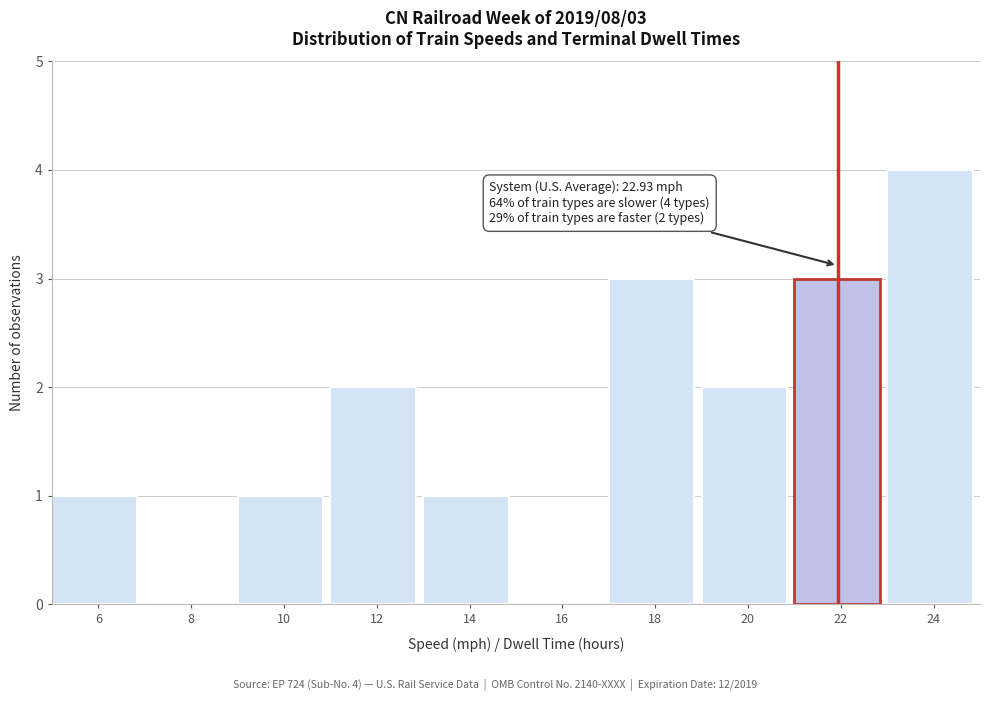

Reading left to right, what are all the values shown in this chart?

6=1	8=0	10=1	12=2	14=1	16=0	18=3	20=2	22=3	24=4